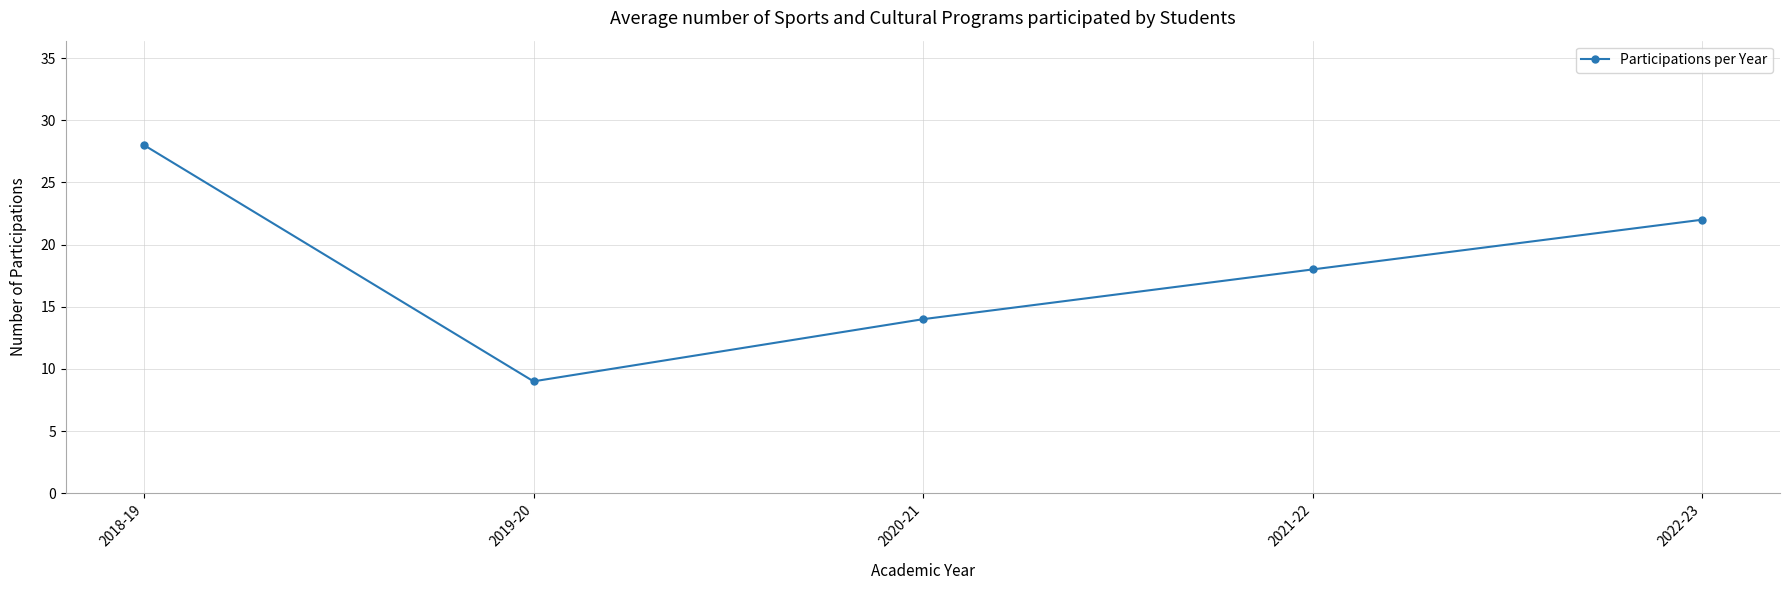

Is it true that the value at 2021-22 is 18?

True